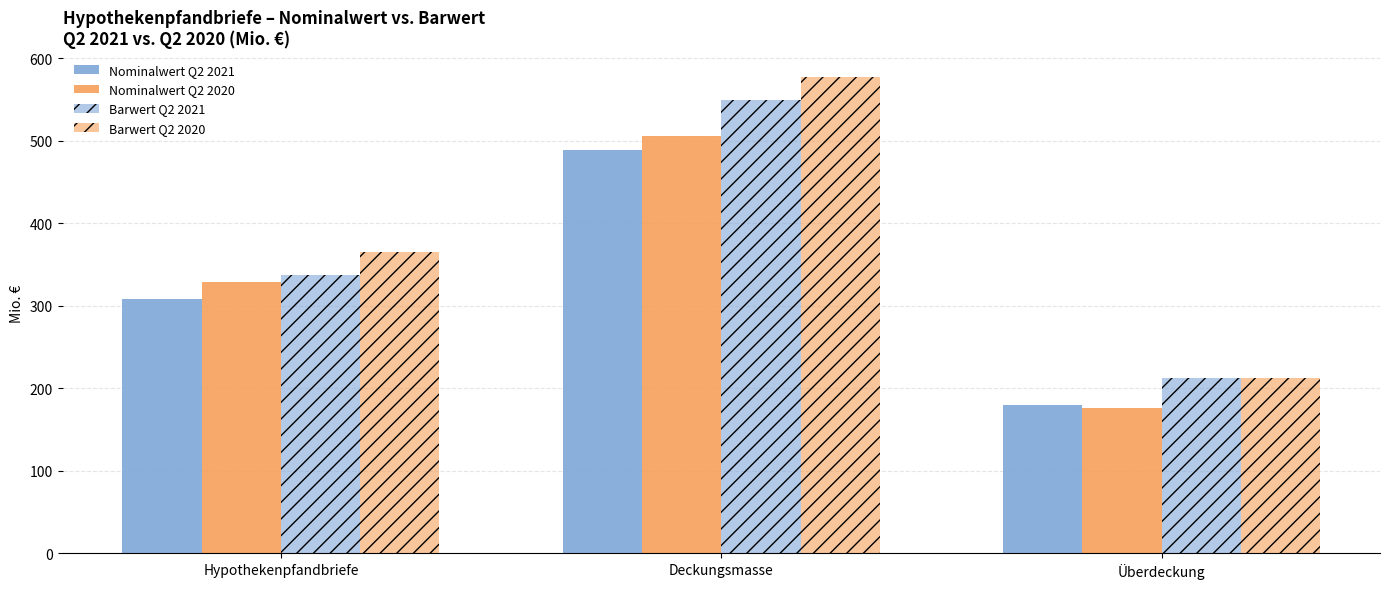

Are the bars horizontal?

No